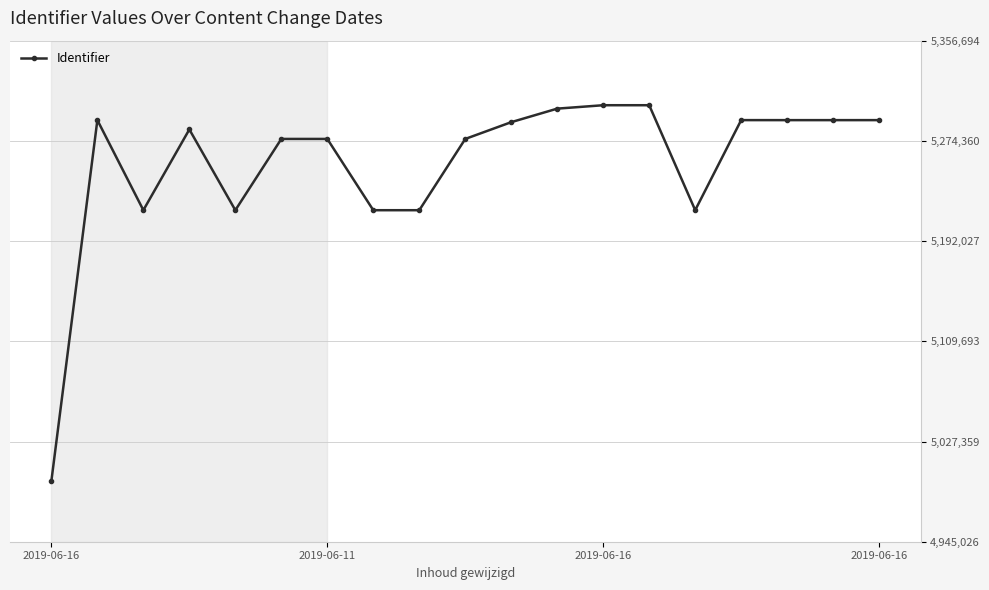

What is the greatest value displayed?

5303658